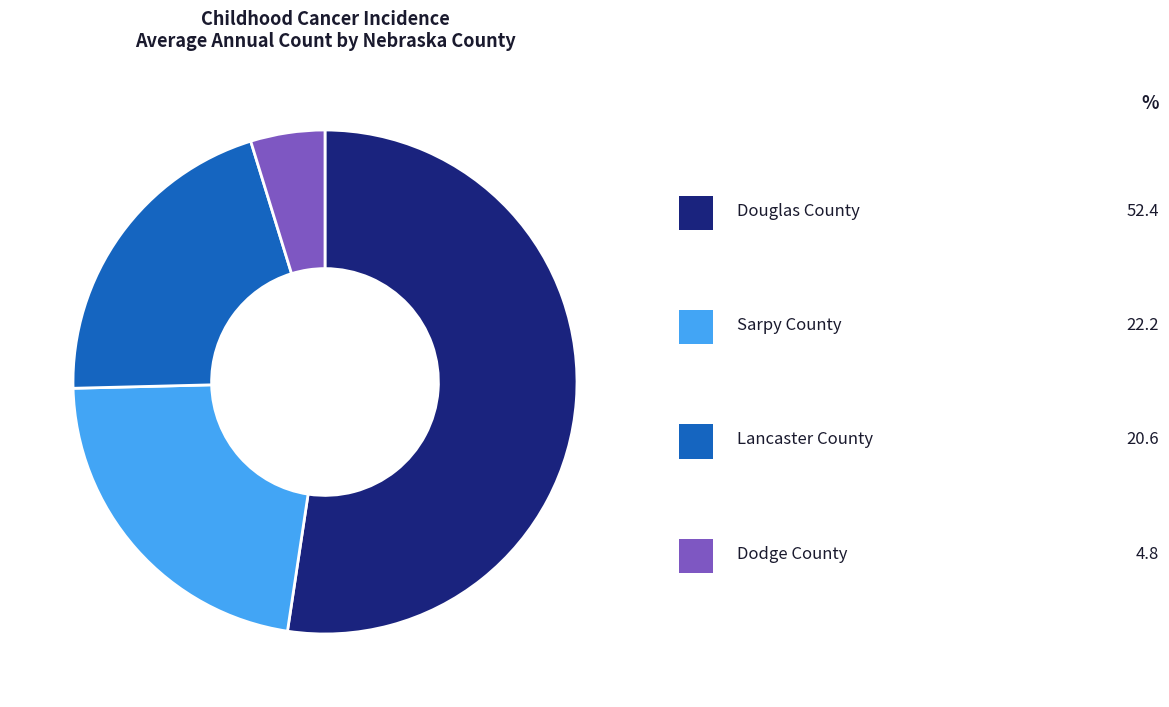

Is there a majority slice in this chart?

Yes